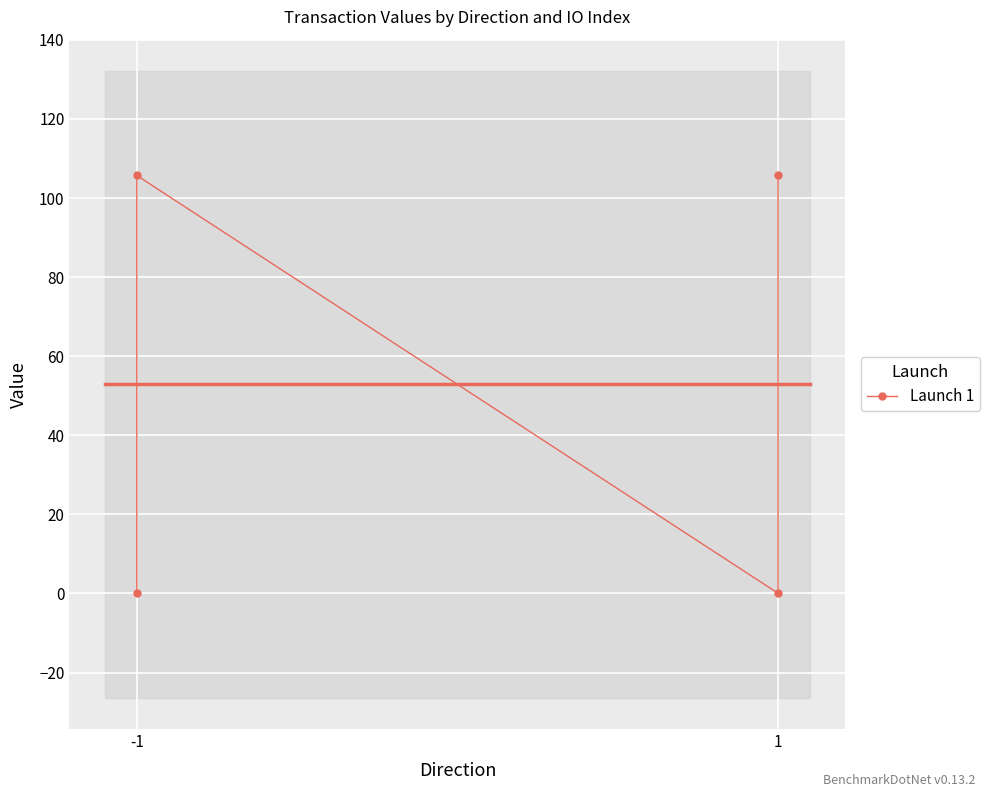

Does the chart display data point markers on the line(s)?

Yes